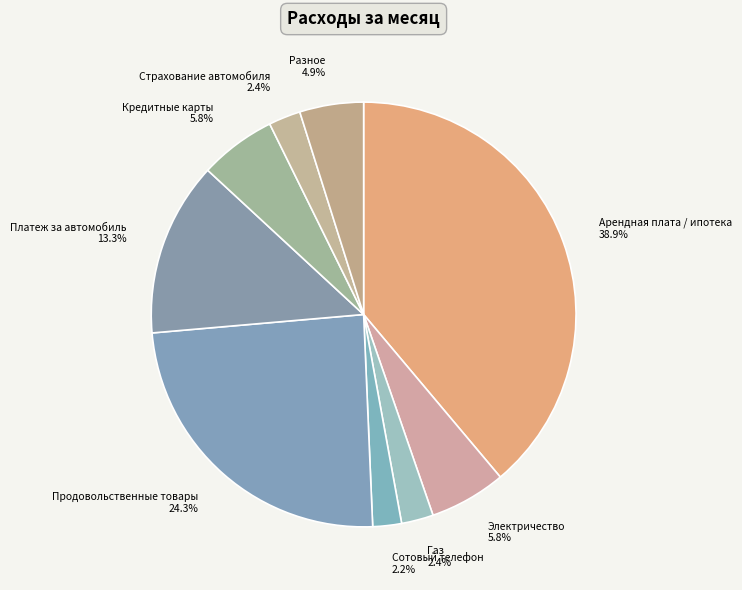

To the nearest percent, what is the average slice percentage?

11%